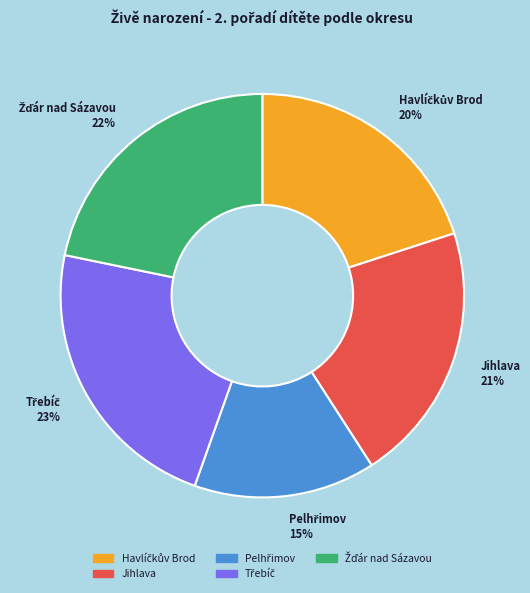

Is there any slice that represents more than half of the pie?

No